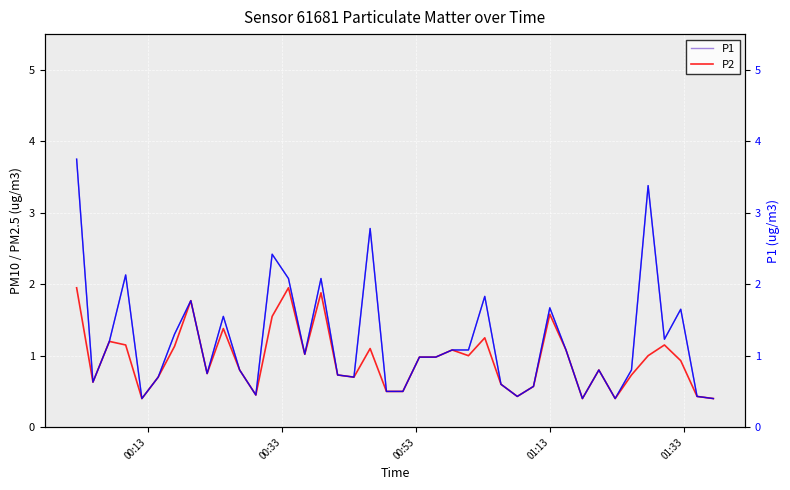

What is the minimum value for P1?

0.4